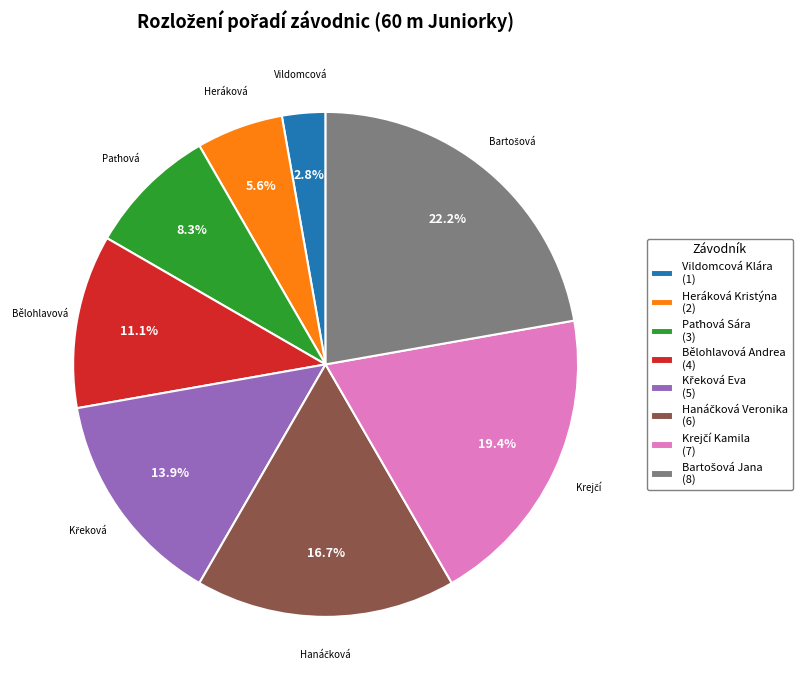

Is there a majority slice in this chart?

No